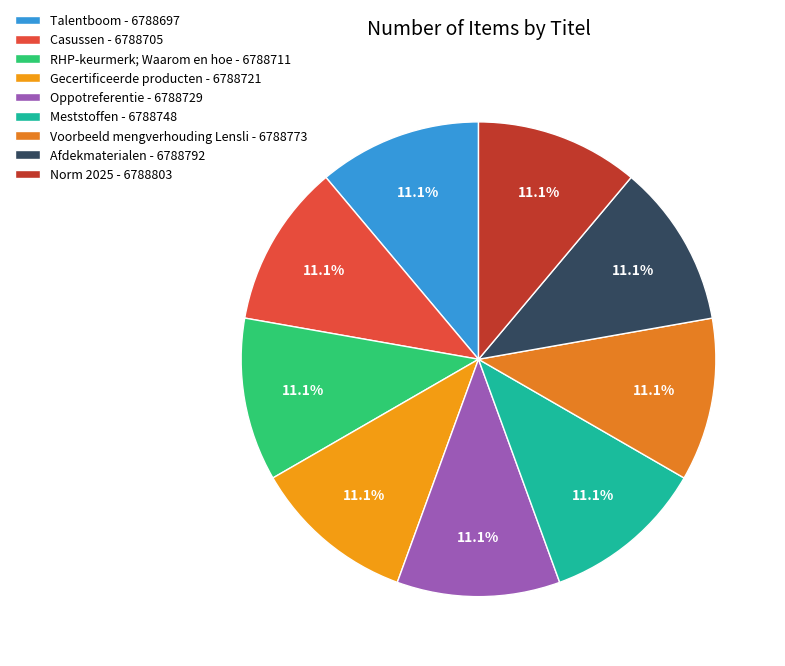

To the nearest percent, what is the combined percentage of Talentboom and Norm 2025?

22%